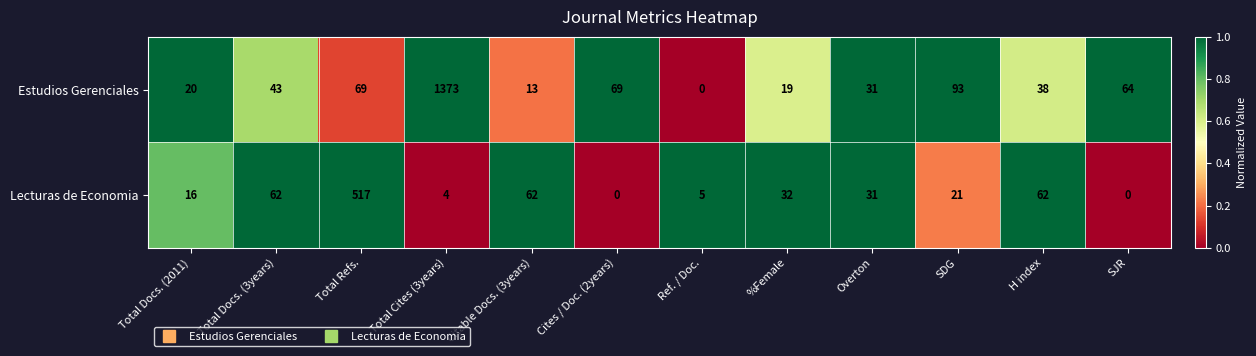

Reading left to right, extract all data points from this chart.

Estudios Gerenciales: 20	43	69	1373	13	69	0	19	31	93	38	64
Lecturas de Economia: 16	62	517	4	62	0	5	32	31	21	62	0